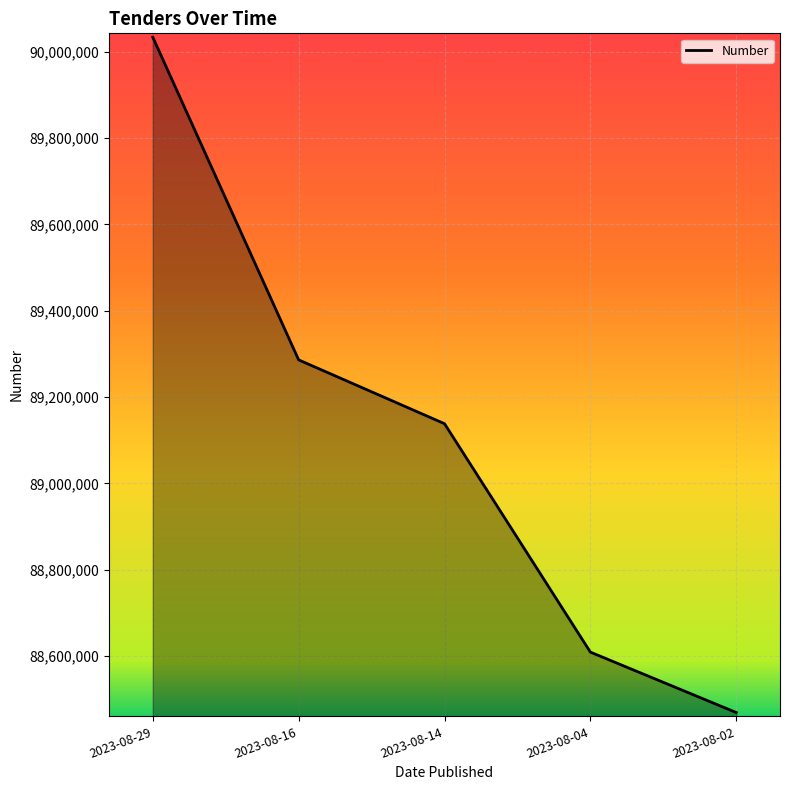

True or false: the data shows 20073443 at 2023-08-04.

False